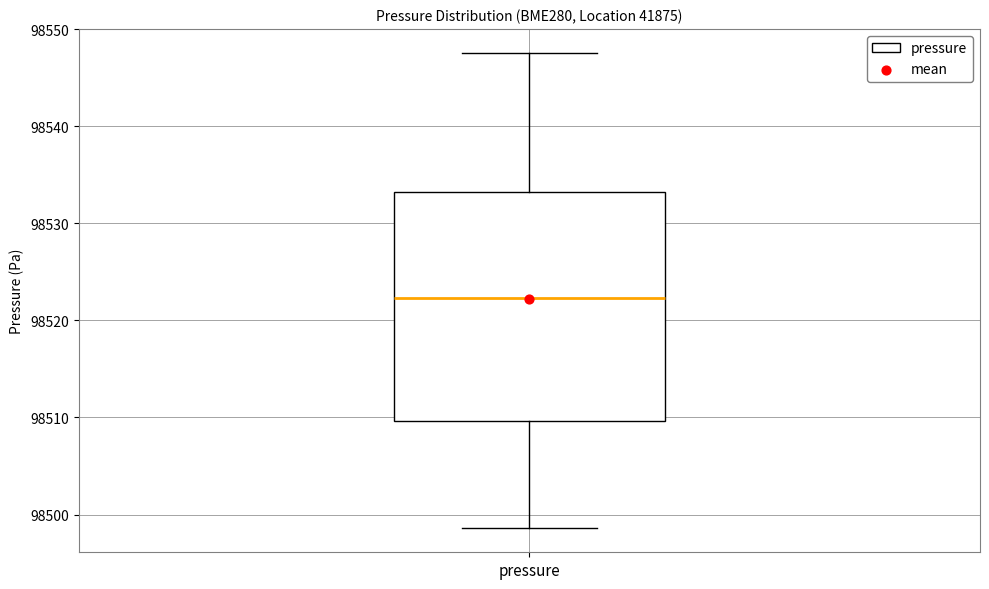

Transcribe this box plot: give where the median line is, the range the box spans, and where the two whiskers end, as read against the y-axis. The values are not printed on the chart, so give them approximately, as read against the axis.

median 98522, box 98510 to 98533, whiskers 98499 to 98548